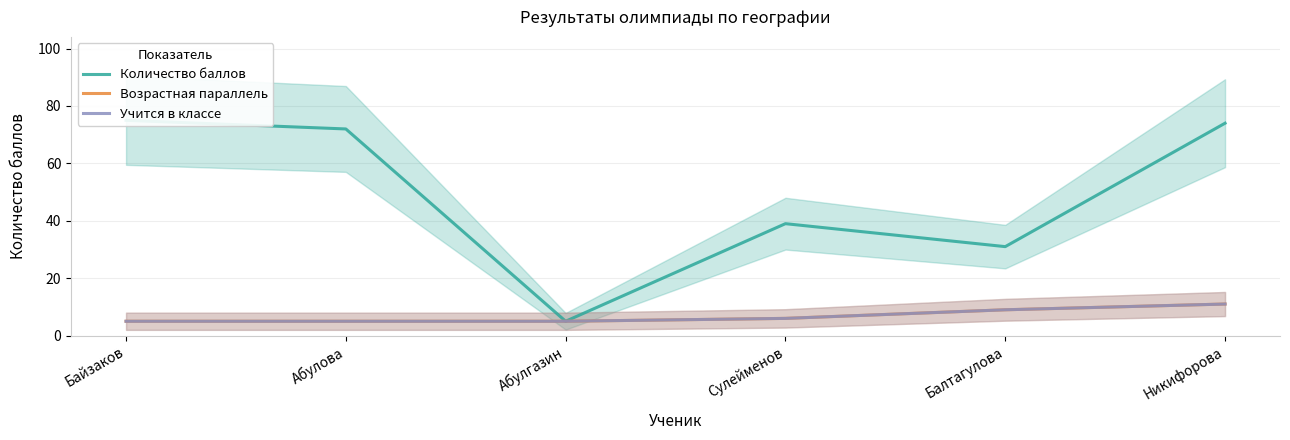

What is the label of the 5th point from the left?

Балтагулова